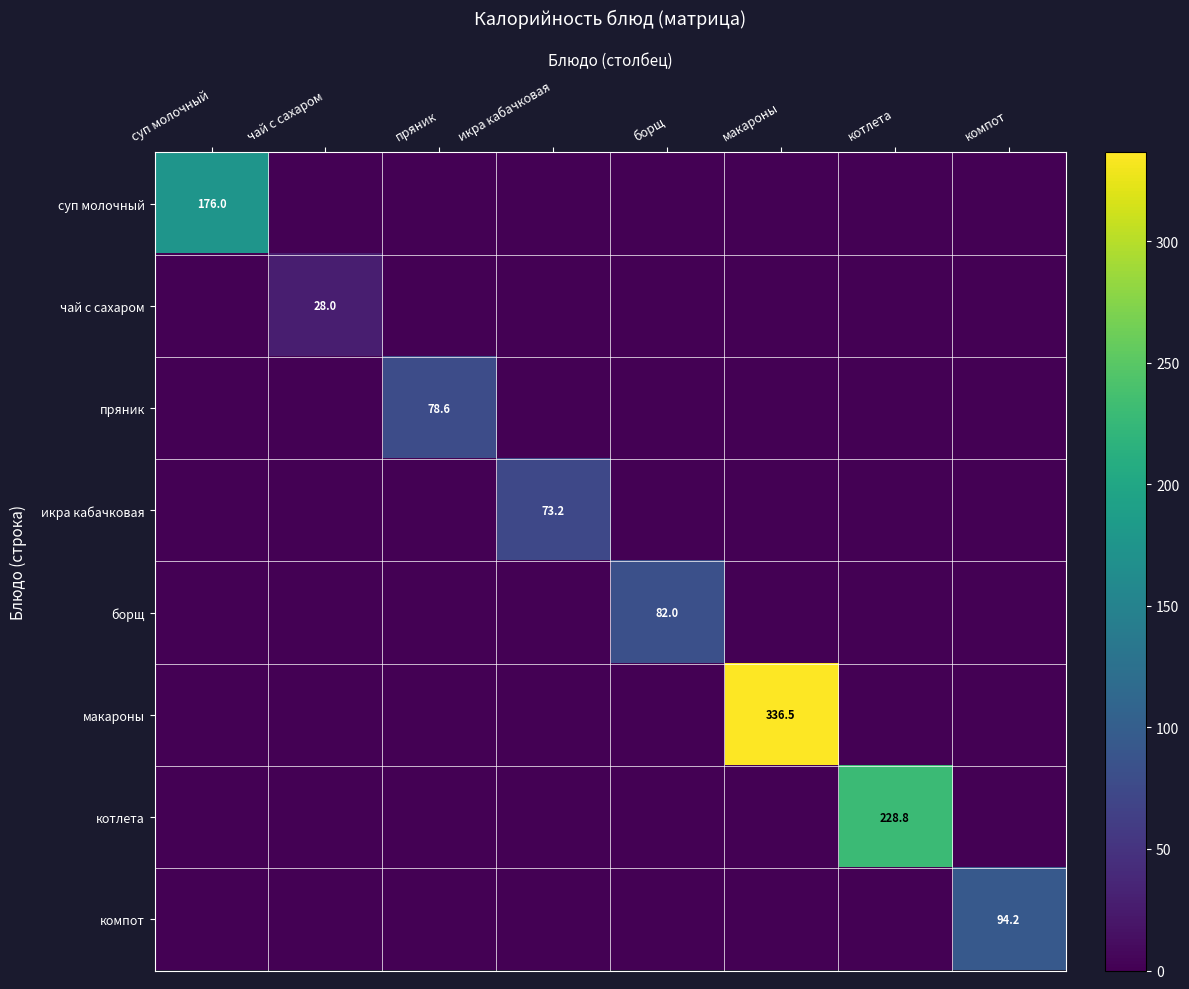

Is it true that борщ equals 121.0 at борщ?

False